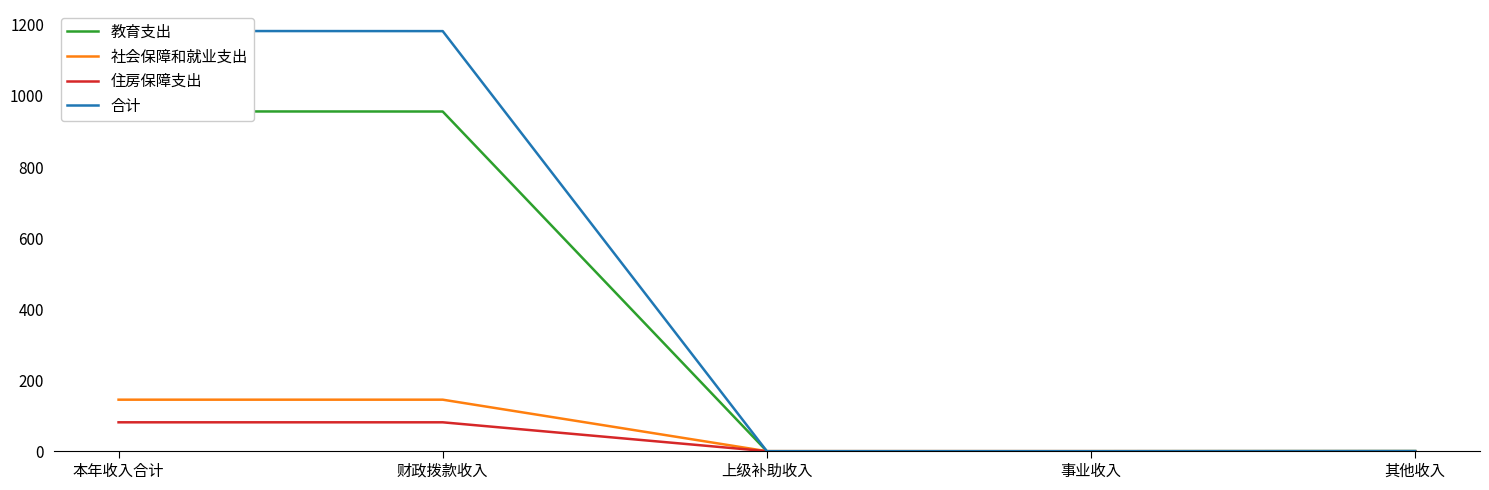

True or false: 社会保障和就业支出 and 住房保障支出 cross at least once.

False